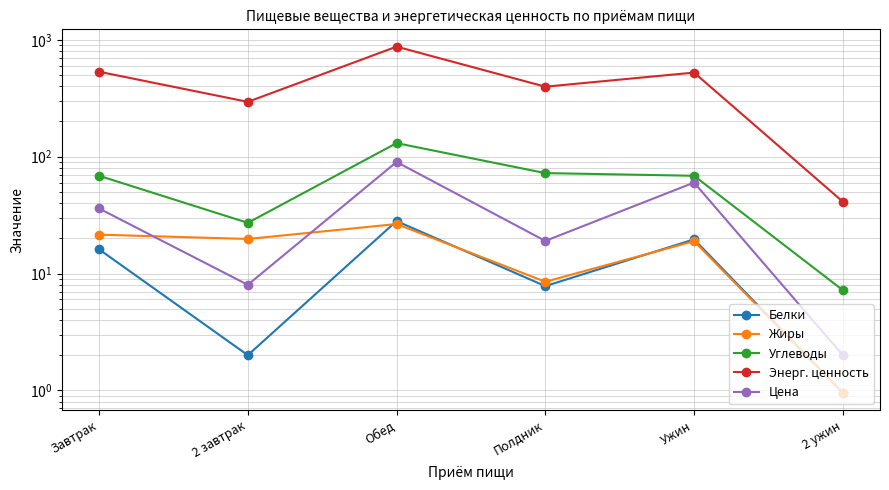

Reading left to right, extract all data points from this chart.

Белки: Завтрак=16.1	2 завтрак=2.0	Обед=28.1	Полдник=7.8	Ужин=19.6	2 ужин=0.9
Жиры: Завтрак=21.5	2 завтрак=19.8	Обед=26.5	Полдник=8.5	Ужин=18.9	2 ужин=0.9
Углеводы: Завтрак=68.6	2 завтрак=27.1	Обед=130.5	Полдник=72.3	Ужин=68.6	2 ужин=7.2
Энерг. ценность: Завтрак=532.9	2 завтрак=294.3	Обед=873.5	Полдник=396.9	Ужин=524.0	2 ужин=41.1
Цена: Завтрак=36.0	2 завтрак=8.0	Обед=90.0	Полдник=19.0	Ужин=60.0	2 ужин=2.0